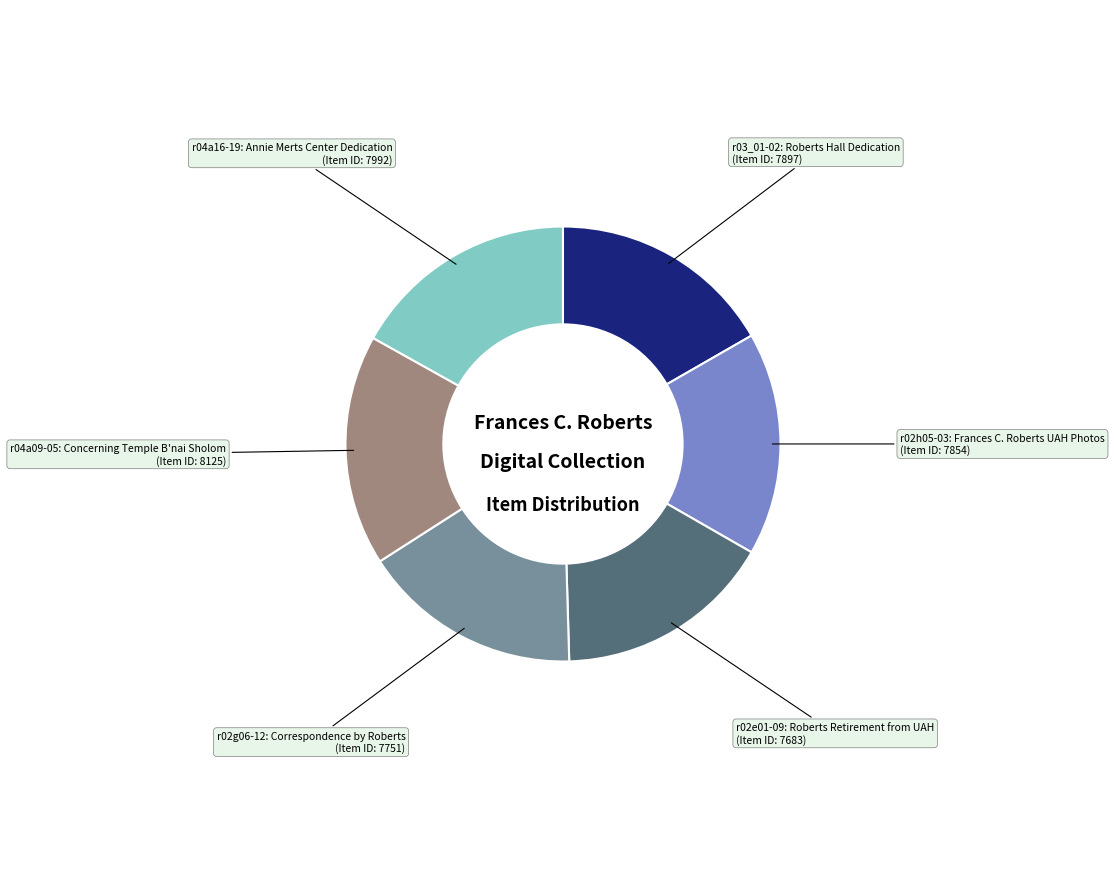

Count the number of slices in the pie.

6